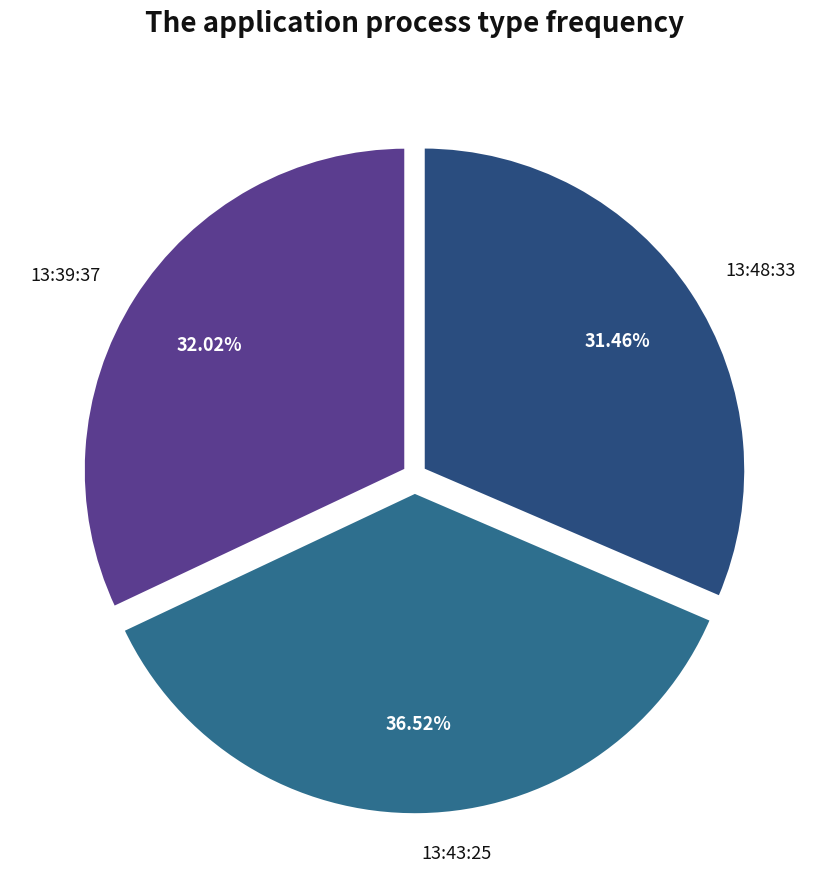

Approximately how many times larger is the value at 13:43:25 compared to 13:39:37?

1.1